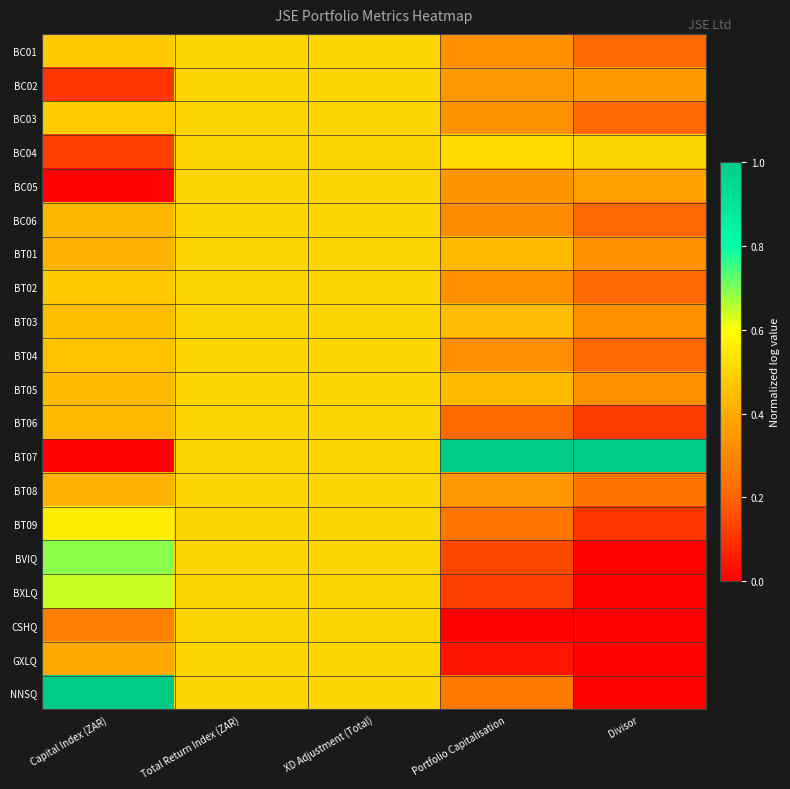

What is the spread (max minus min) of values at Capital Index (ZAR)?

1.0